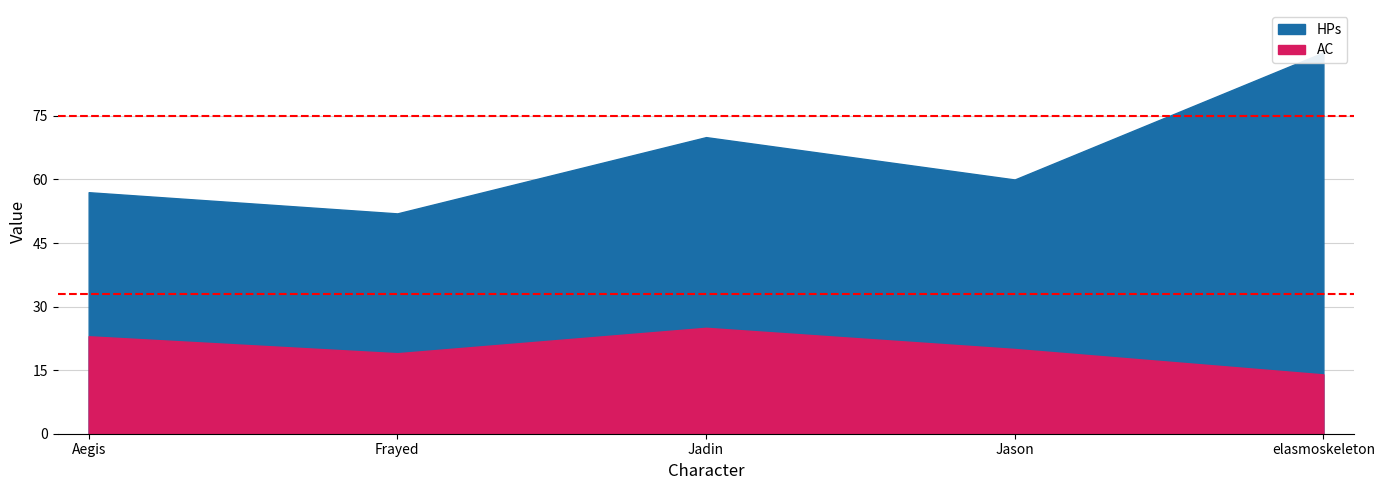

Rank the series by their average value, from highest to lowest.

HPs, AC